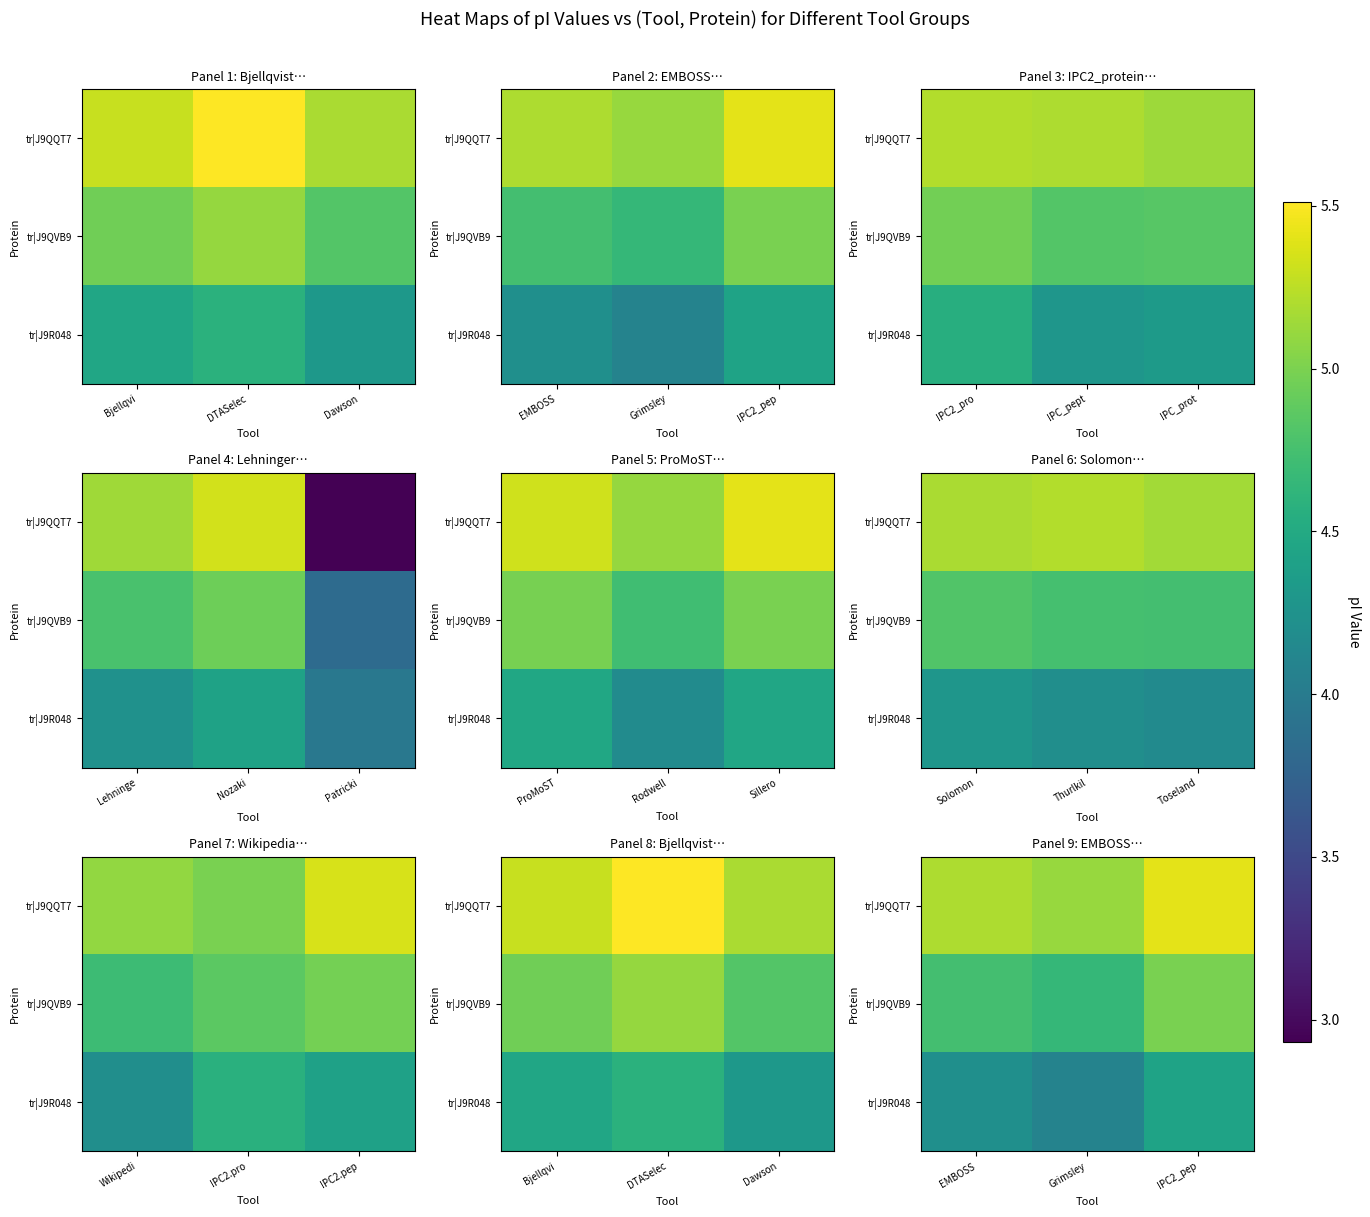

What is the sum of the tr|J9QQT7 values at IPC2_pep and EMBOSS?

10.6